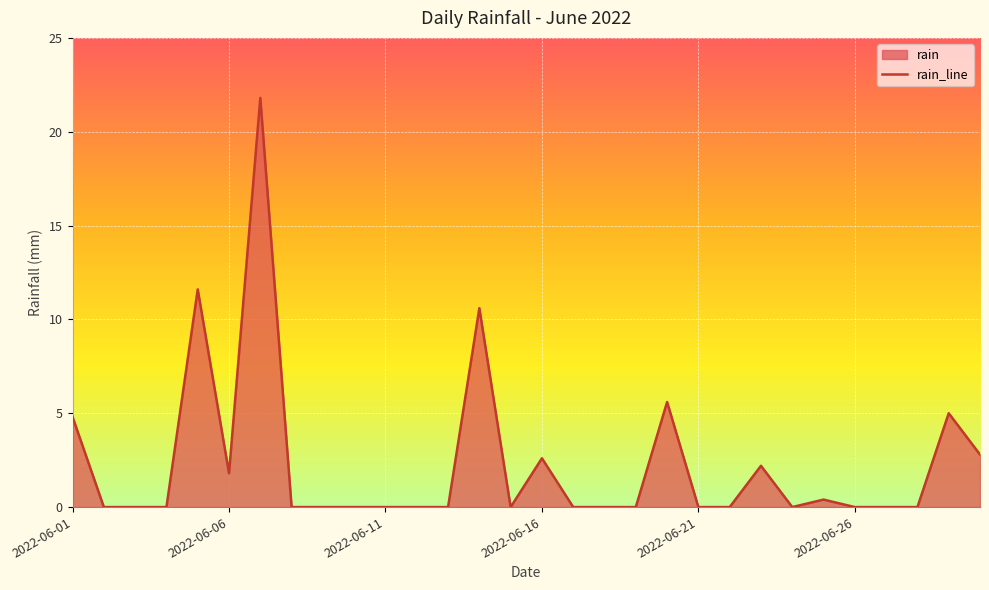

What is the maximum value shown in the chart?

21.8